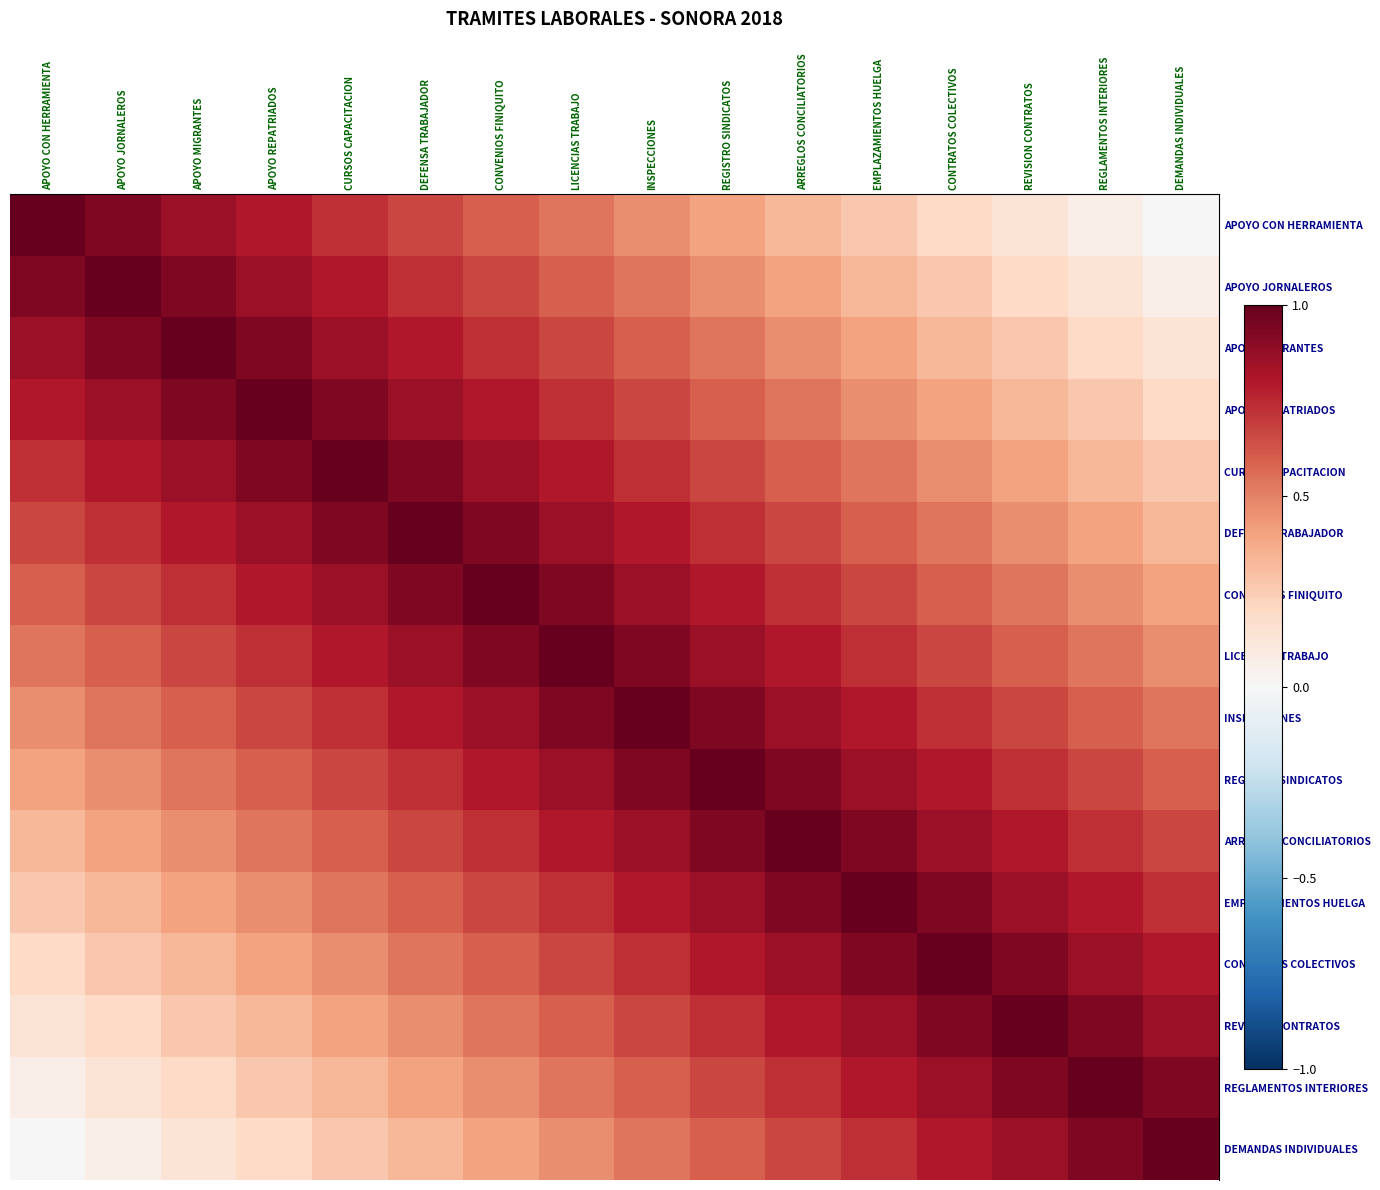

At how many categories does at least one series exceed 0?

16